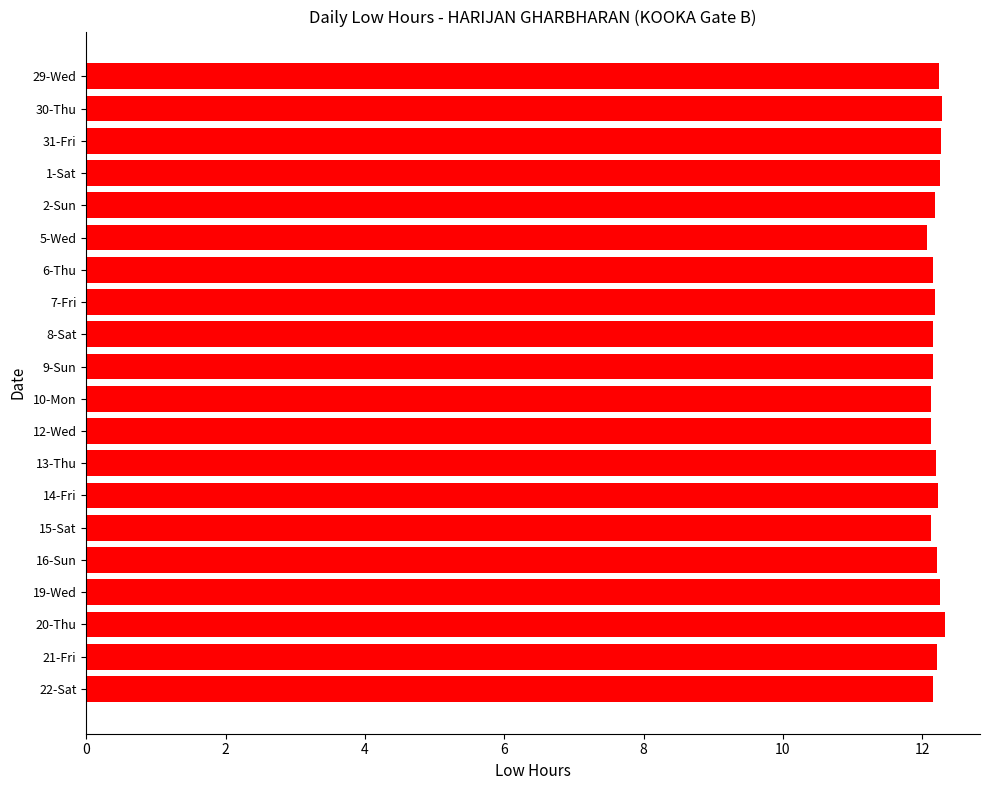

Does the chart contain stacked bars?

No